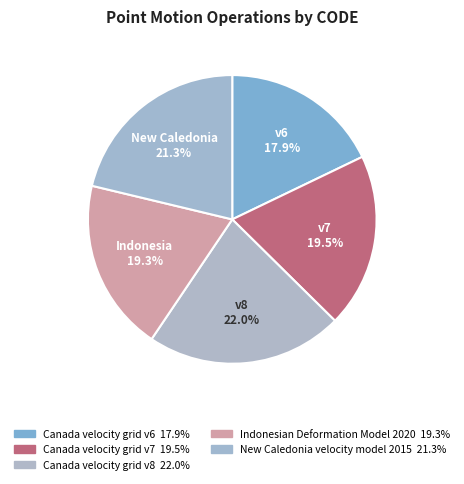

How many segments does this pie chart have?

5